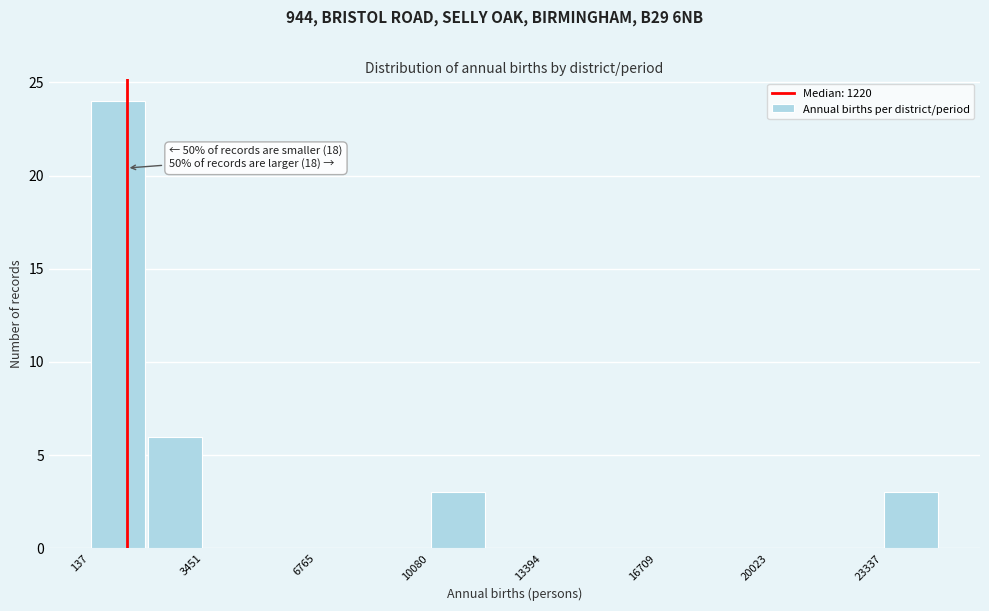

Around what value on the x-axis is the tallest bar? Give the approximate position of its centre, as read against the axis.

1000